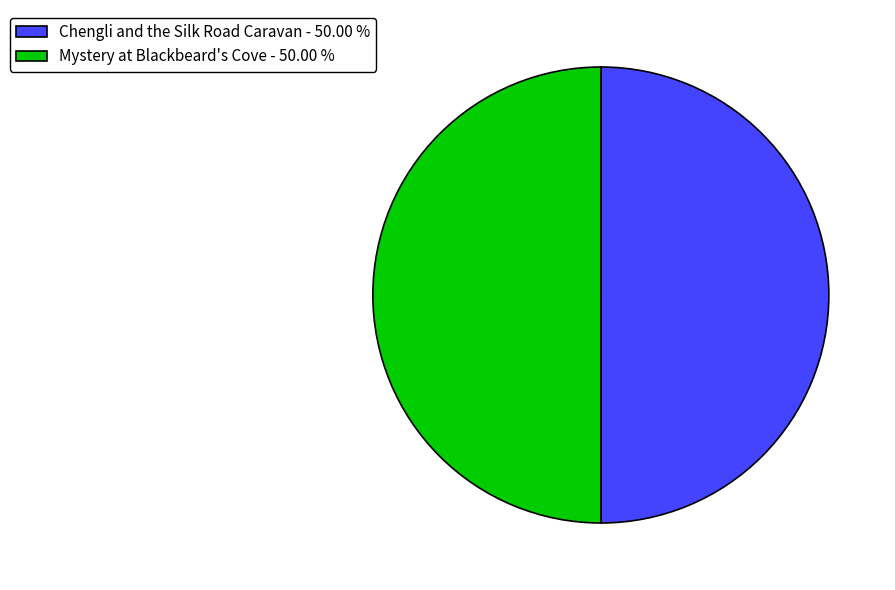

Combined, do Chengli and the Silk Road Caravan - 50.00 % and Mystery at Blackbeard's Cove - 50.00 % account for over 50%?

Yes